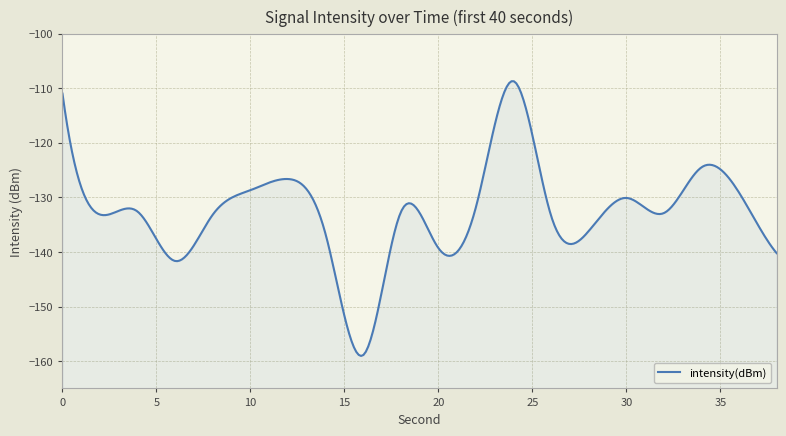

The value at 14 is -28.9. True or false?

False